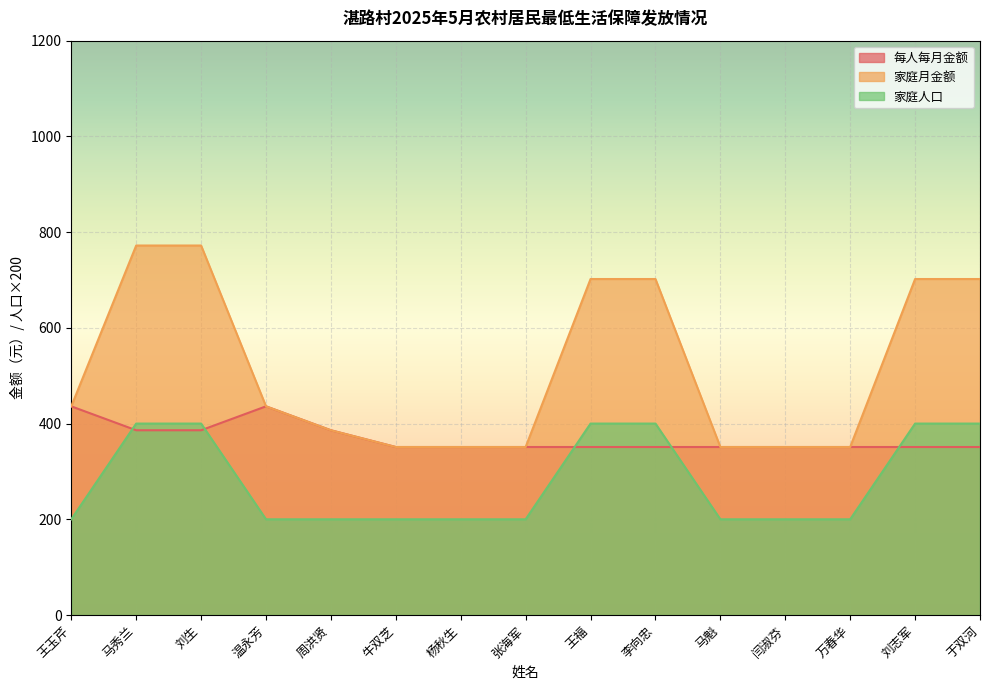

True or false: 家庭人口 and 家庭月金额 cross at least once.

False